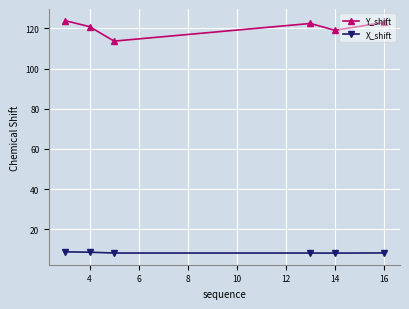

Which series has the largest total across all categories?

Y_shift